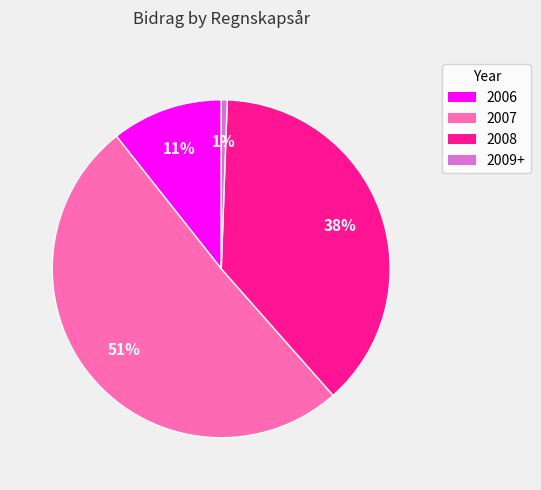

What percentage is the 2008 slice, to the nearest percent?

38%